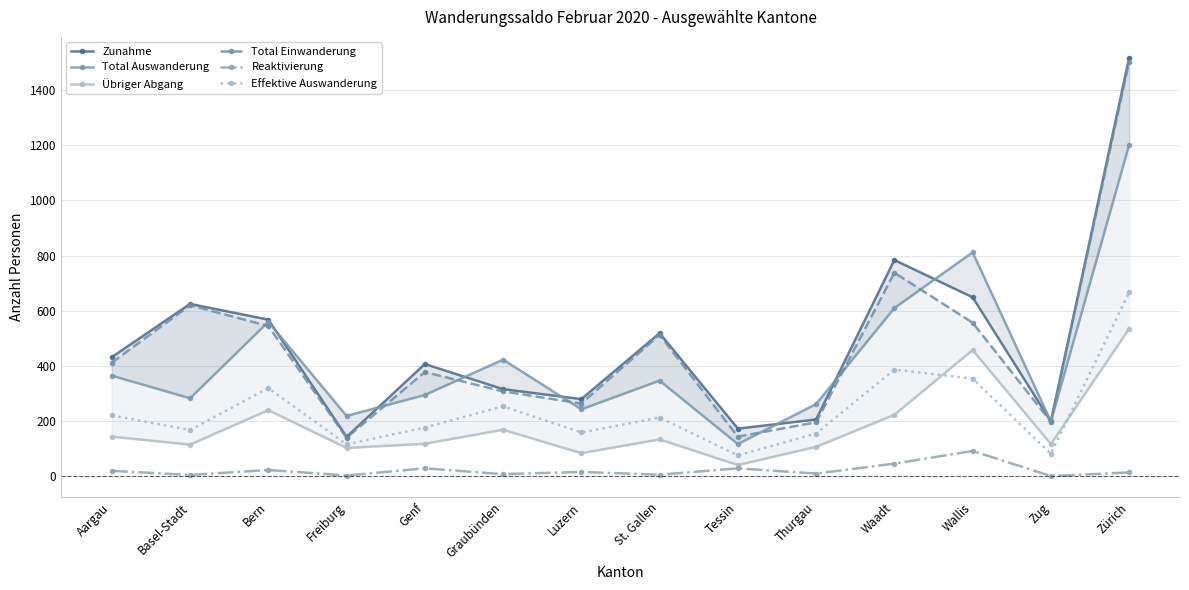

True or false: Total Auswanderung and Reaktivierung cross at least once.

False